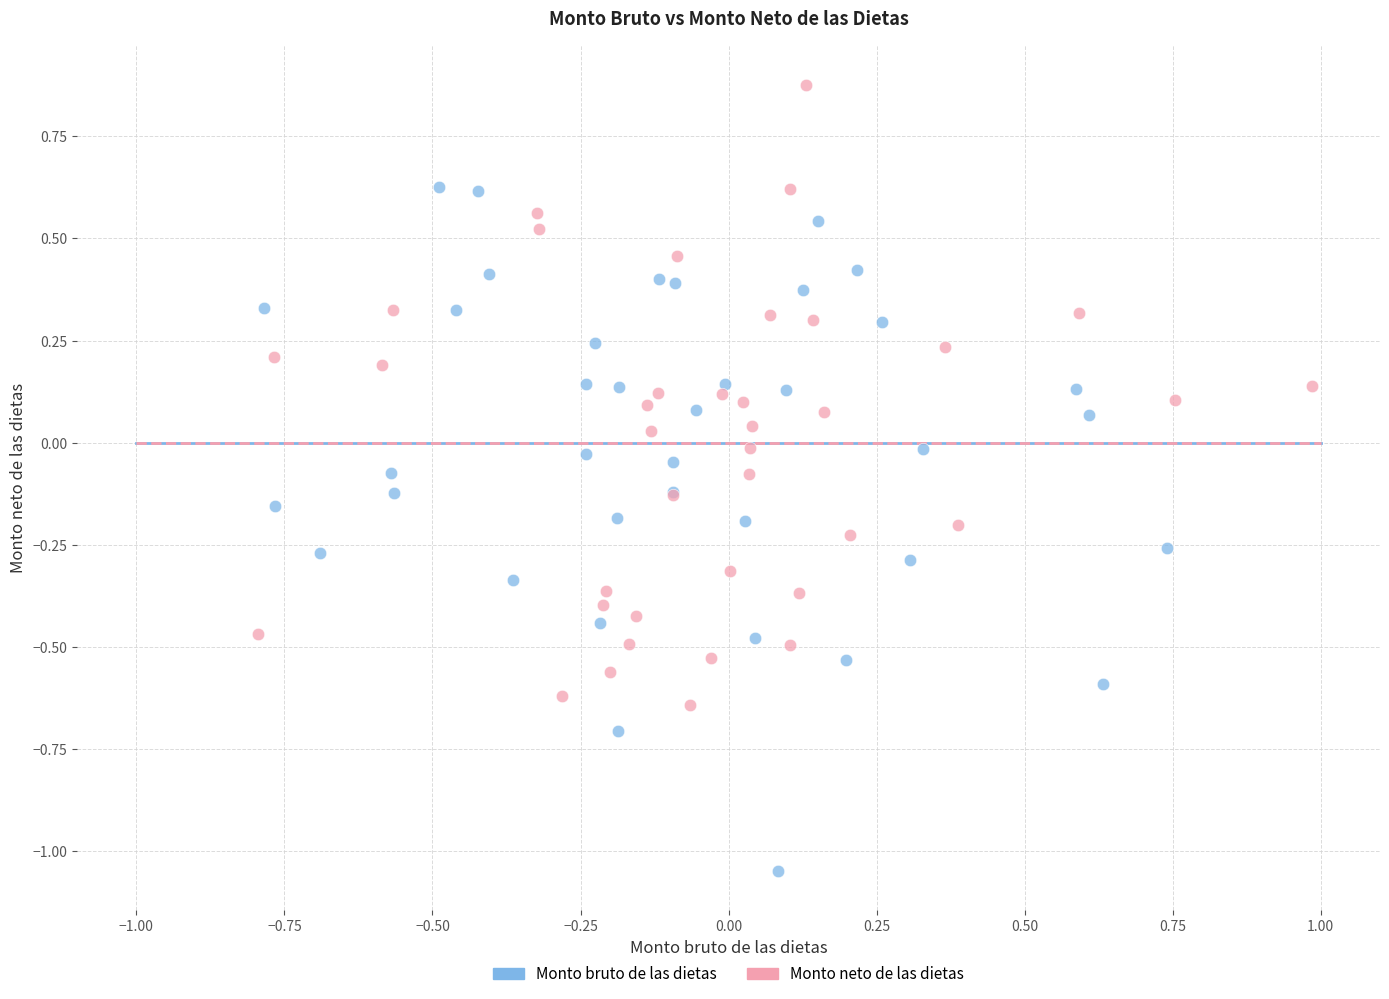

Which series contains the lowest Y value?

Monto bruto de las dietas